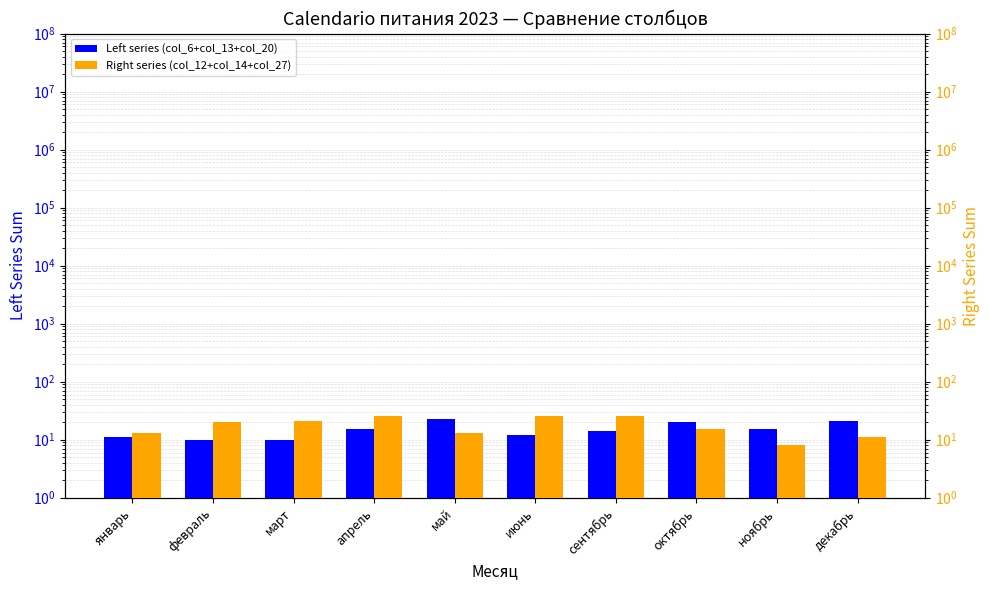

What position from the right is октябрь?

3